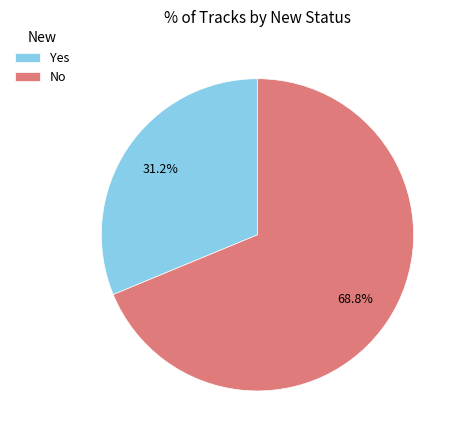

How many segments does this pie chart have?

2